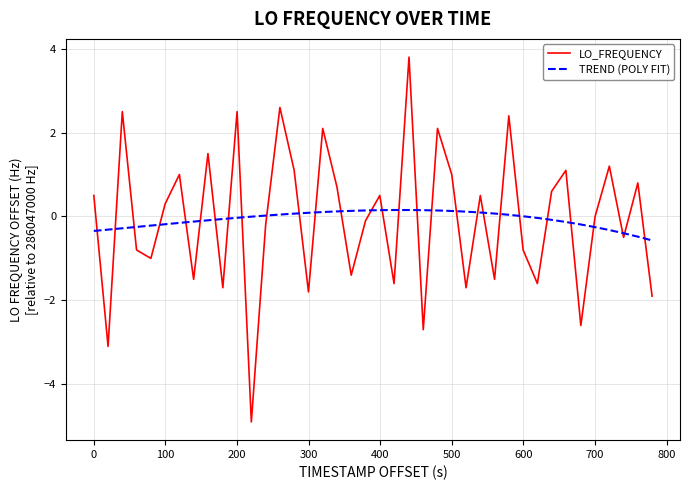

Which series has the widest spread of values?

LO_FREQUENCY